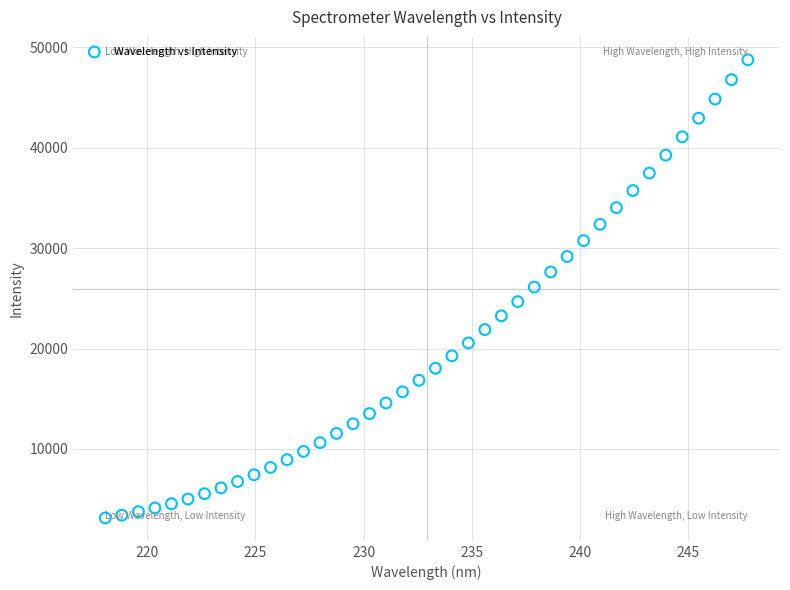

What is the range of X values (max minus min)?

29.7